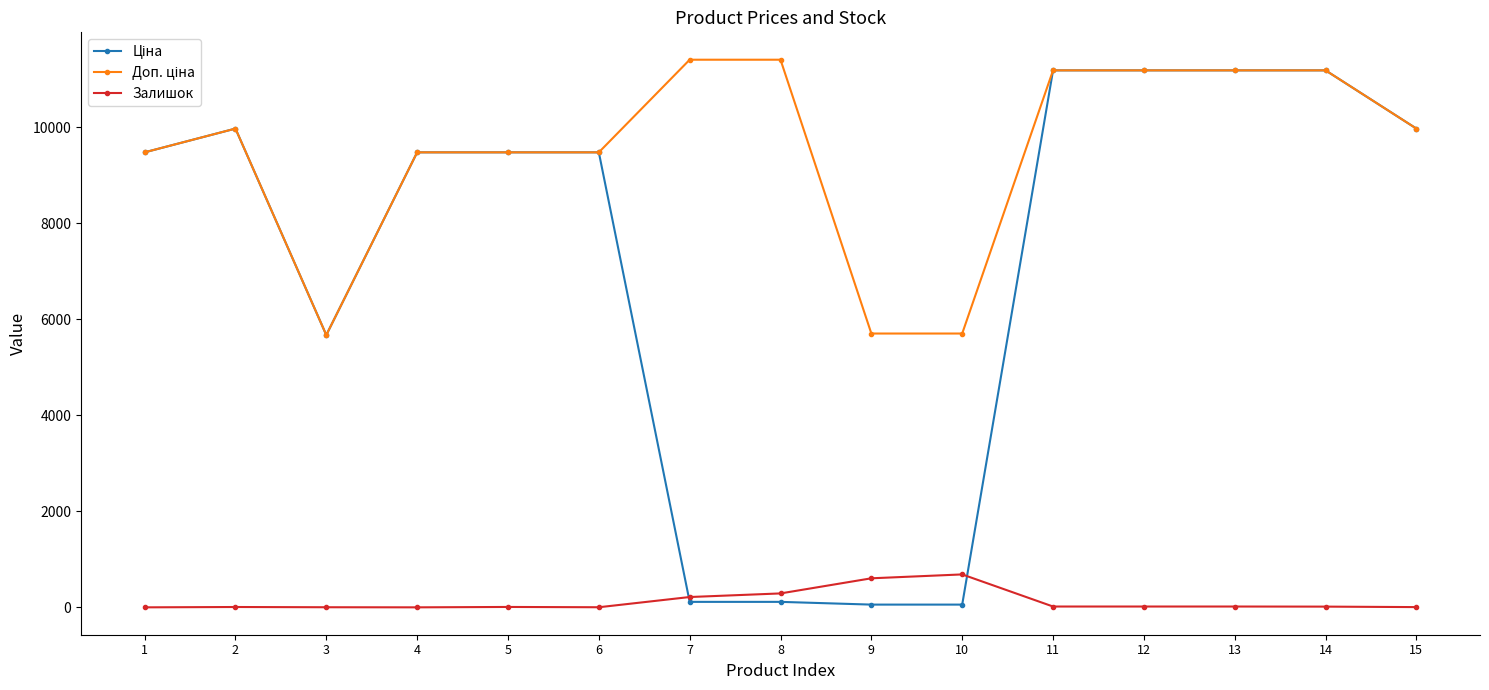

What is the greatest value displayed?

11410.0